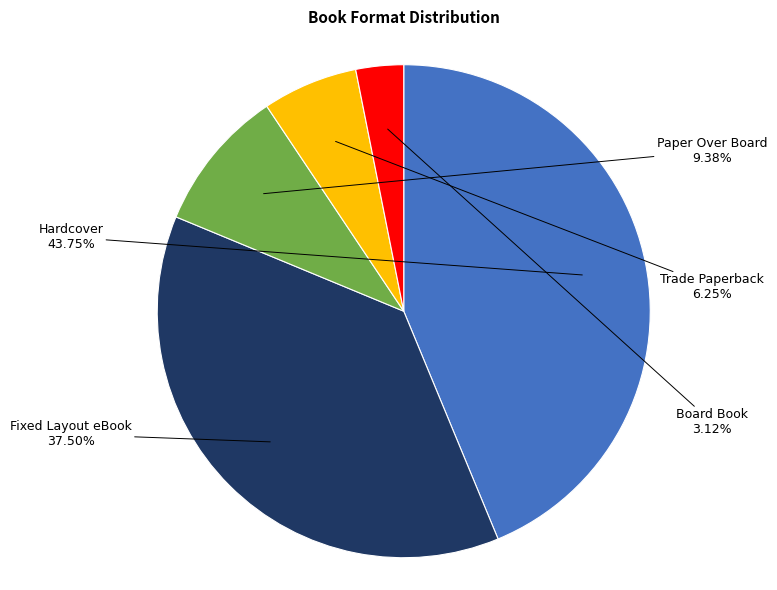

Does any single category account for the majority?

No